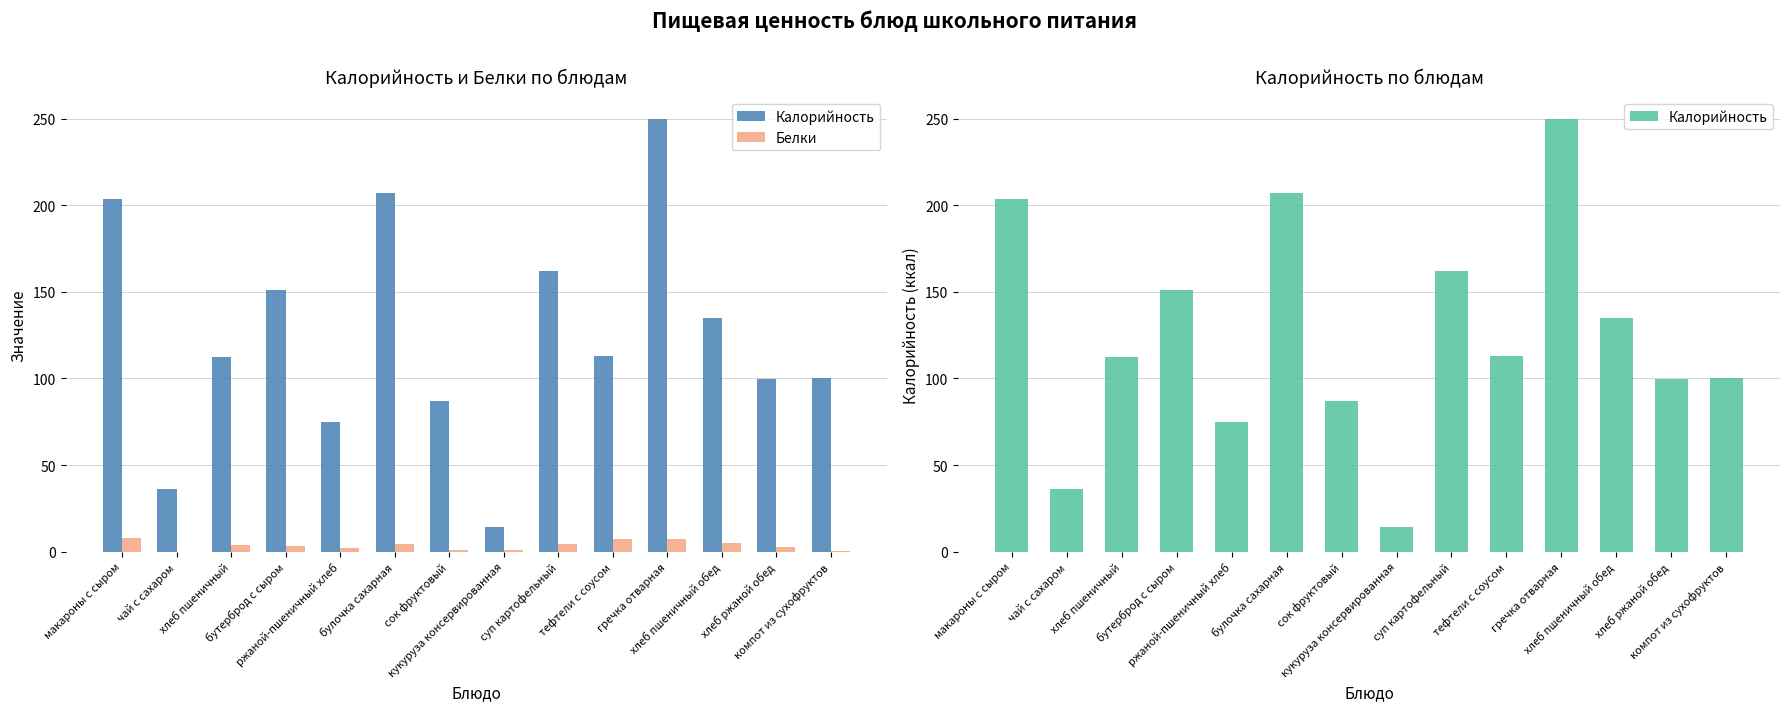

Which label corresponds to the smallest value in the chart?

чай с сахаром